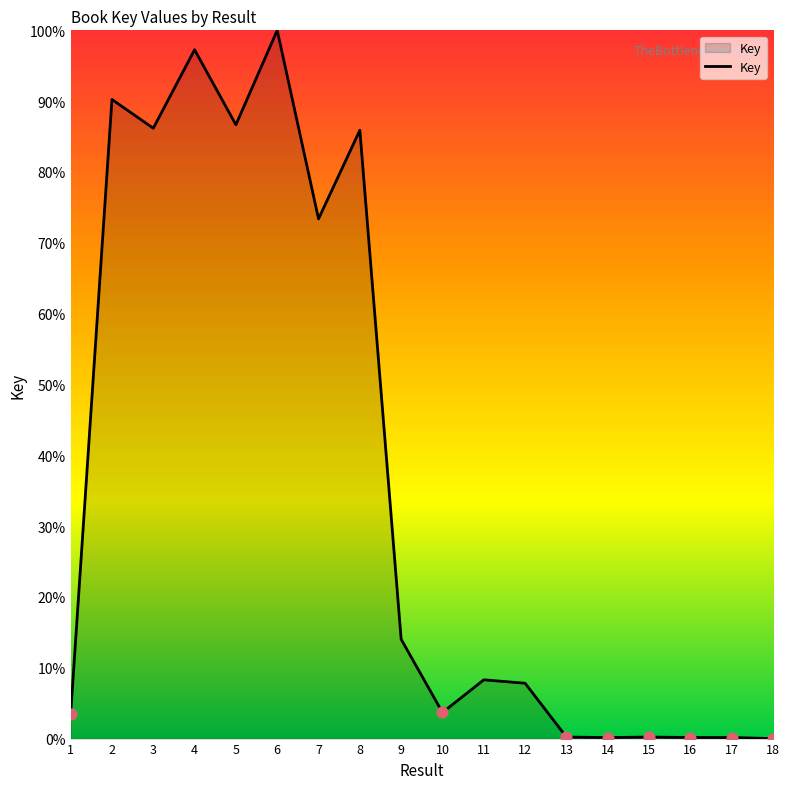

What is the change in value from 8 to 17?

-85.7